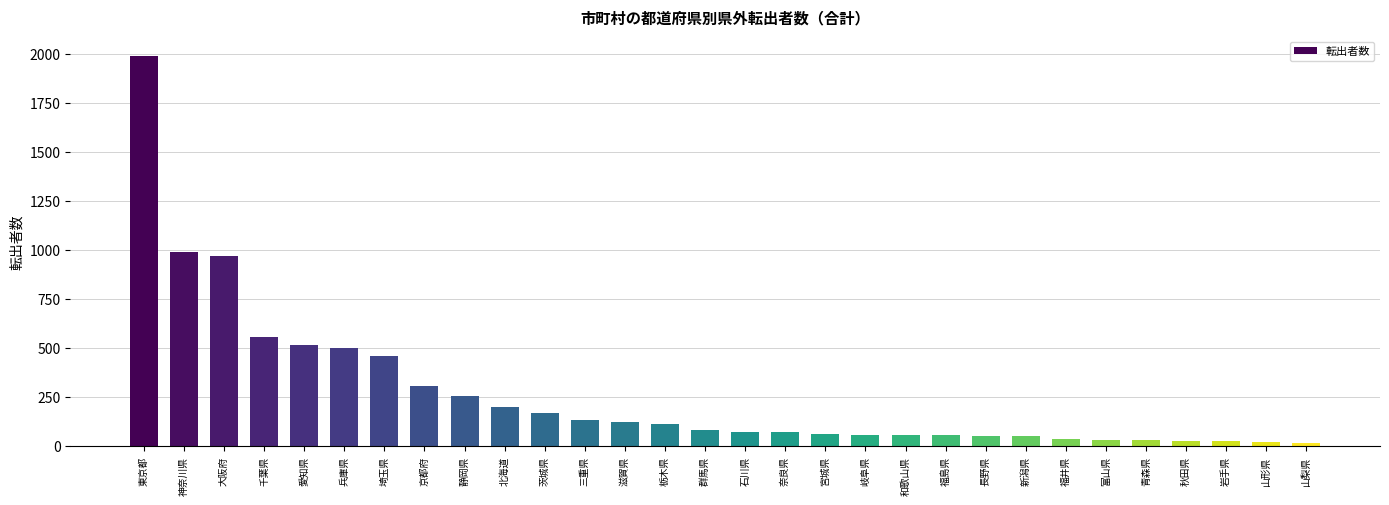

At which label does the data first exceed 85?

東京都